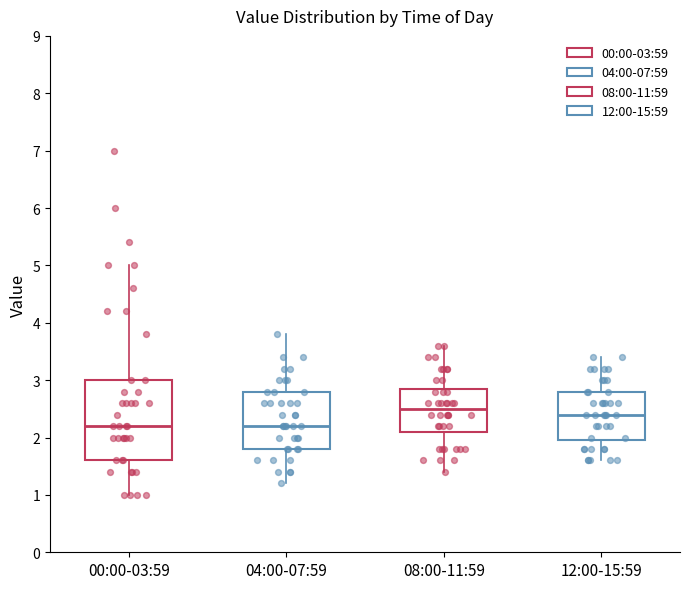

Reading left to right, transcribe this box plot: for each box, give where its median line is, the range the box spans, and where its two whiskers end, as read against the y-axis. The values are not printed on the chart, so give them approximately, as read against the axis.

00:00-03:59: median 2.2, box 1.6 to 3.0, whiskers 1.0 to 5.0
04:00-07:59: median 2.2, box 1.8 to 2.8, whiskers 1.2 to 3.8
08:00-11:59: median 2.5, box 2.1 to 2.9, whiskers 1.4 to 3.6
12:00-15:59: median 2.4, box 2.0 to 2.8, whiskers 1.6 to 3.4